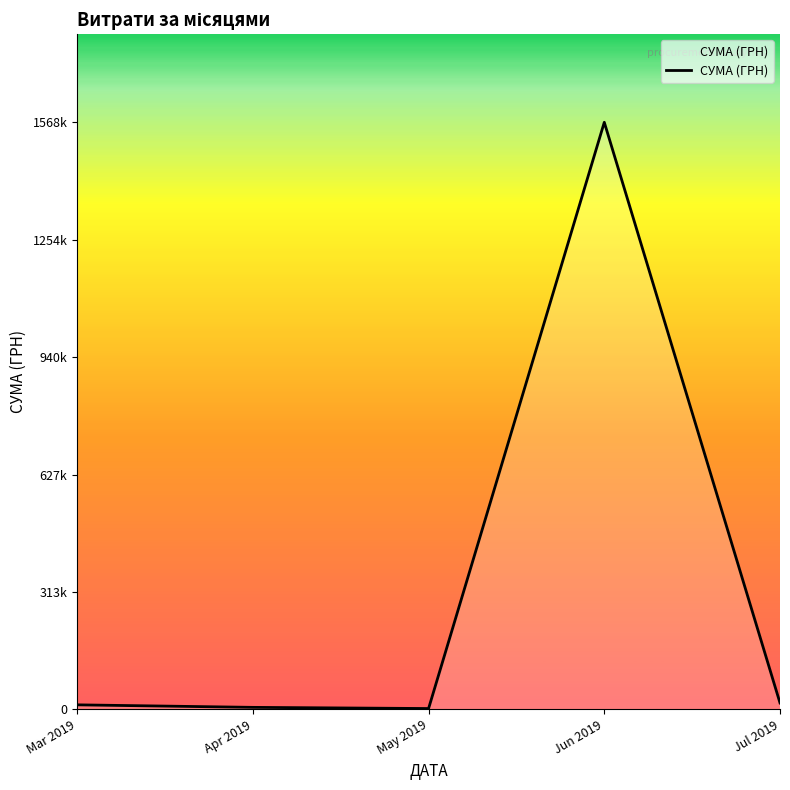

Is this an area chart (filled region under the line)?

Yes